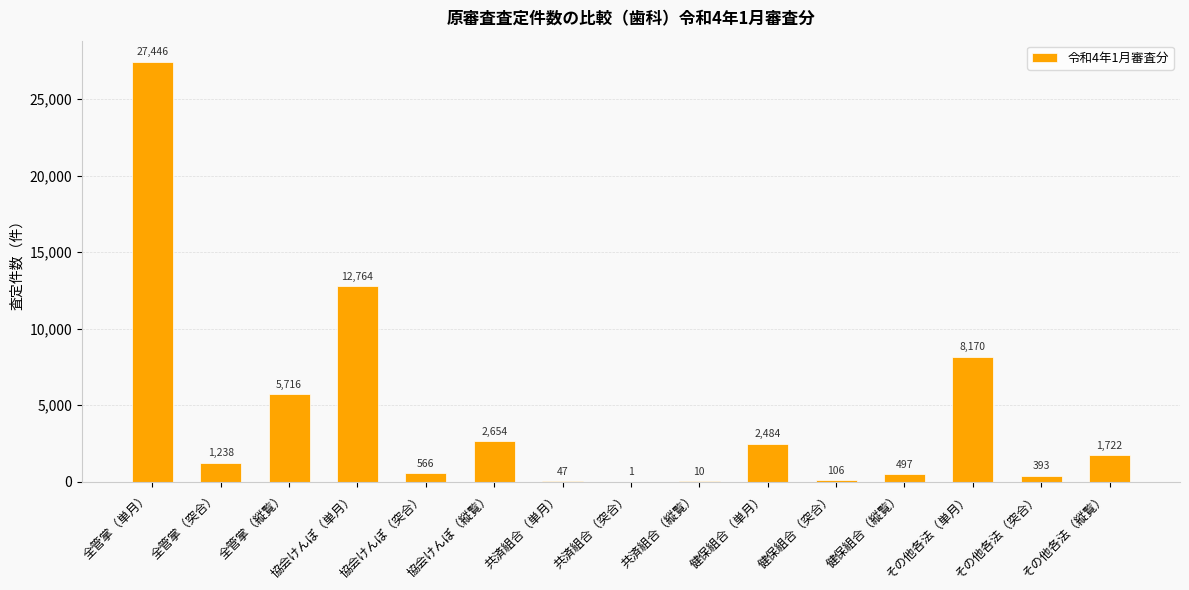

True or false: the data shows 8170 at その他各法（単月）.

True